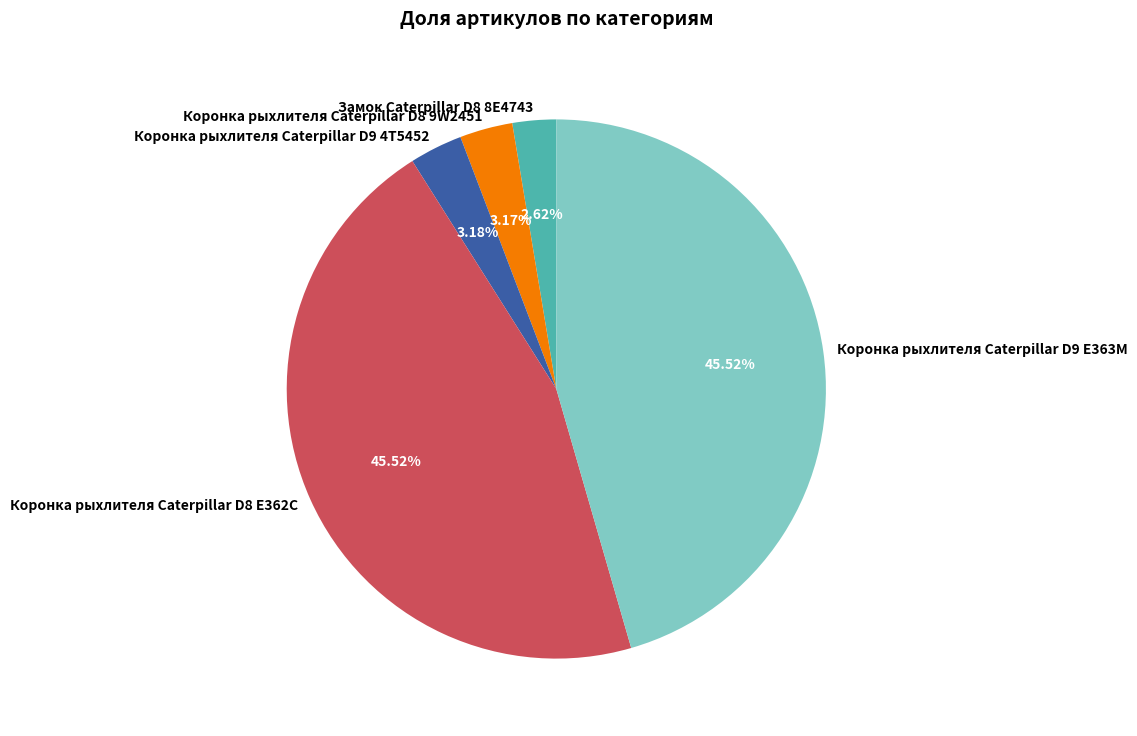

How many segments does this pie chart have?

5